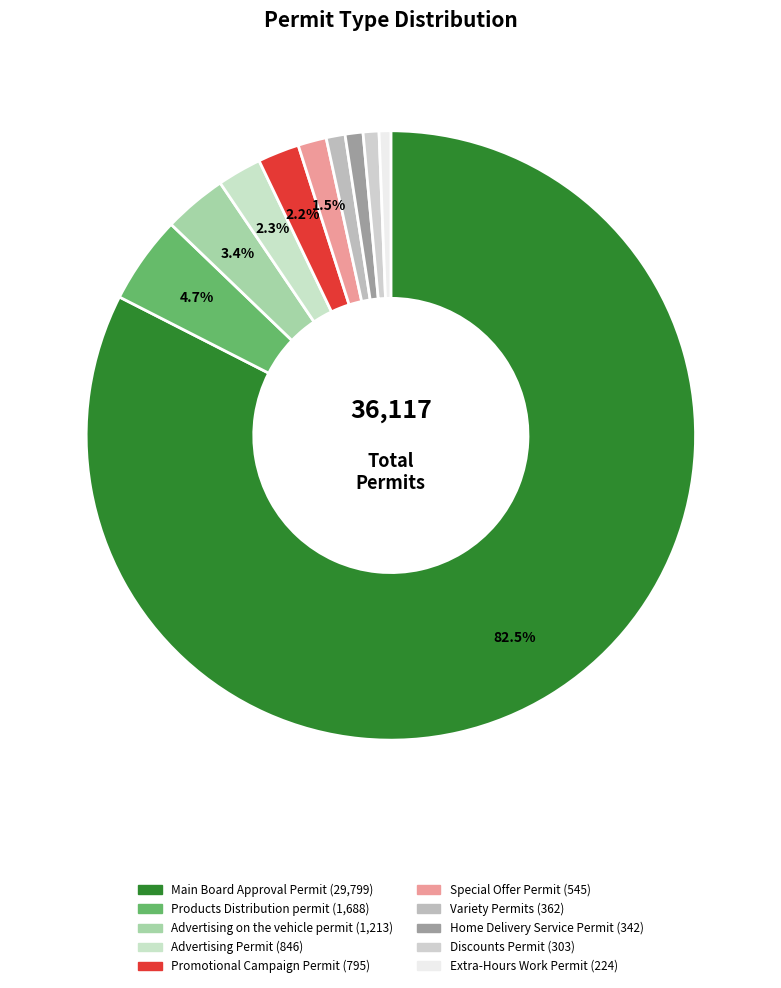

Is it true that Discounts Permit is 1% of the pie?

True